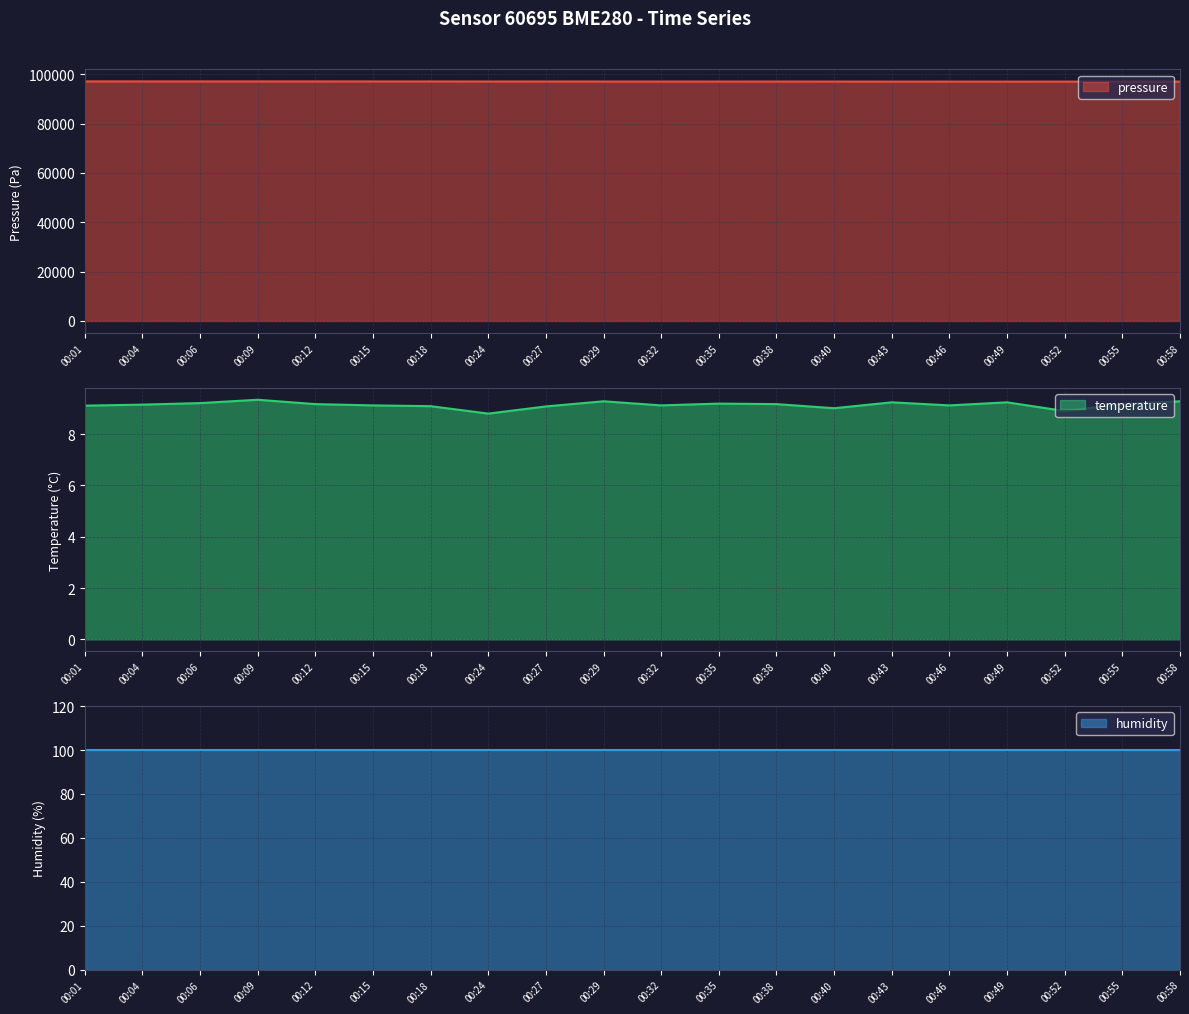

The value of temperature at 00:15 is 12.0. True or false?

False